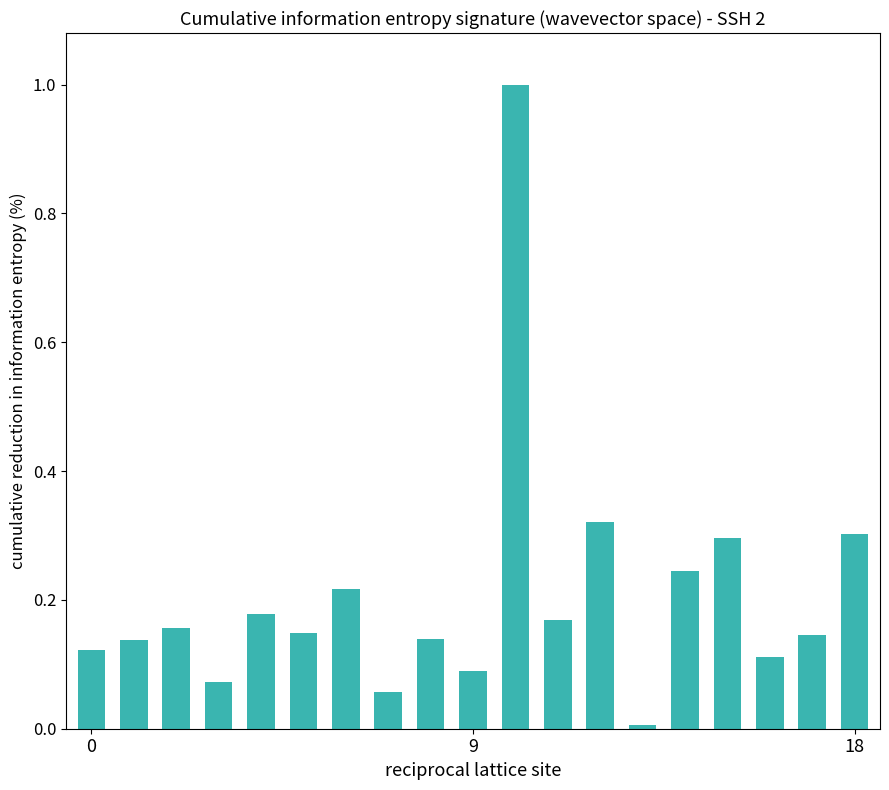

Does the chart contain stacked bars?

No